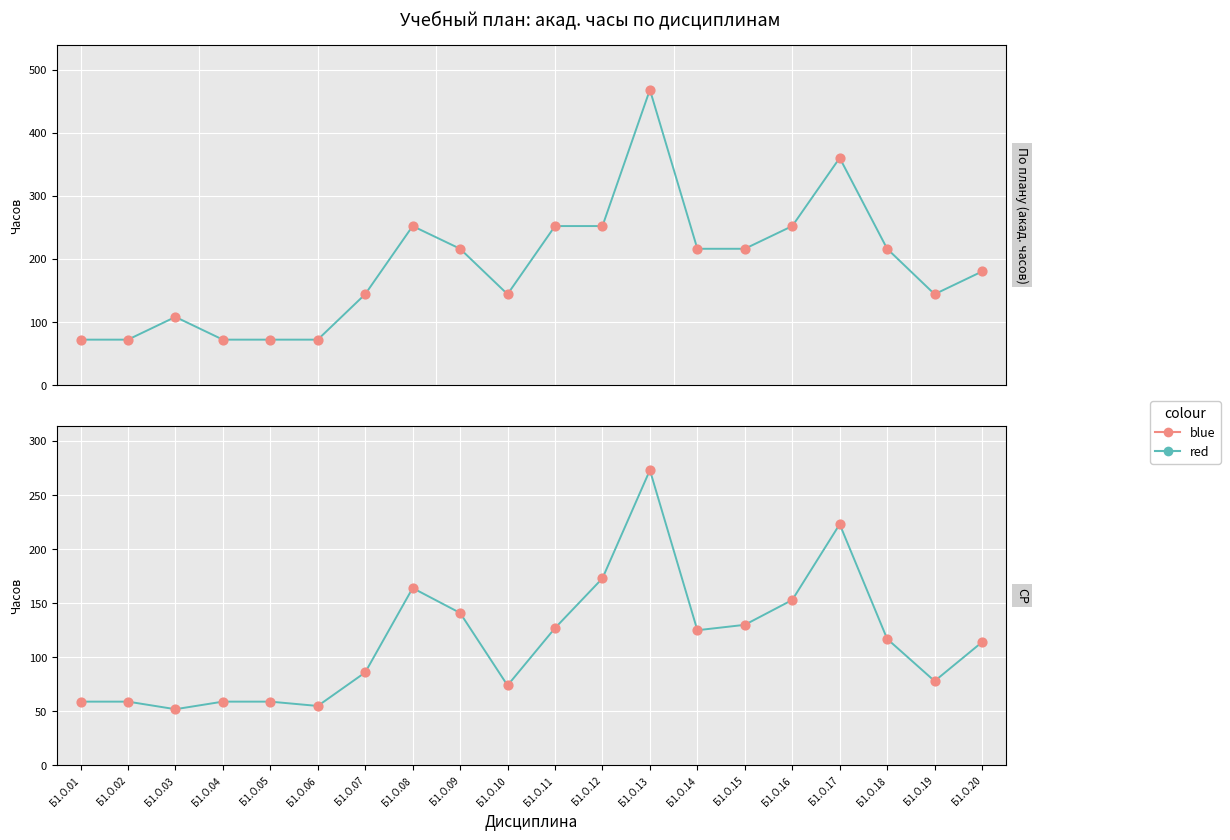

Which series contains the lowest Y value?

red